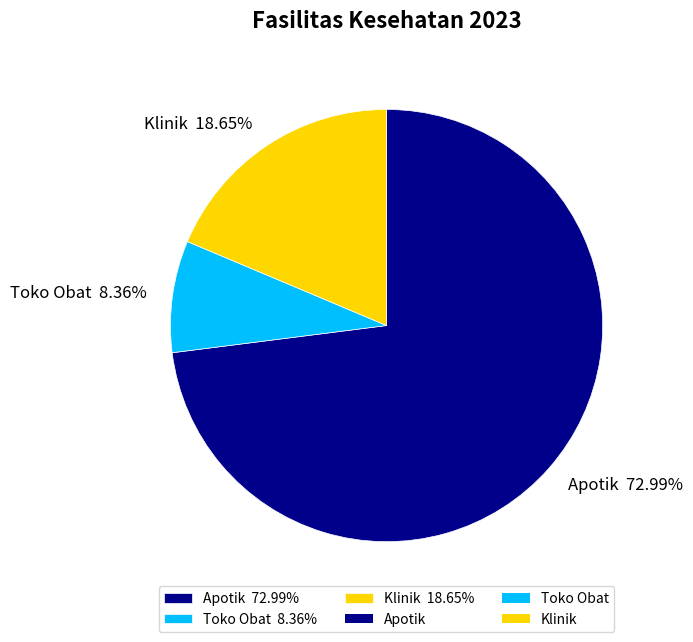

Do Apotik and Toko Obat together represent more than half of the pie?

Yes